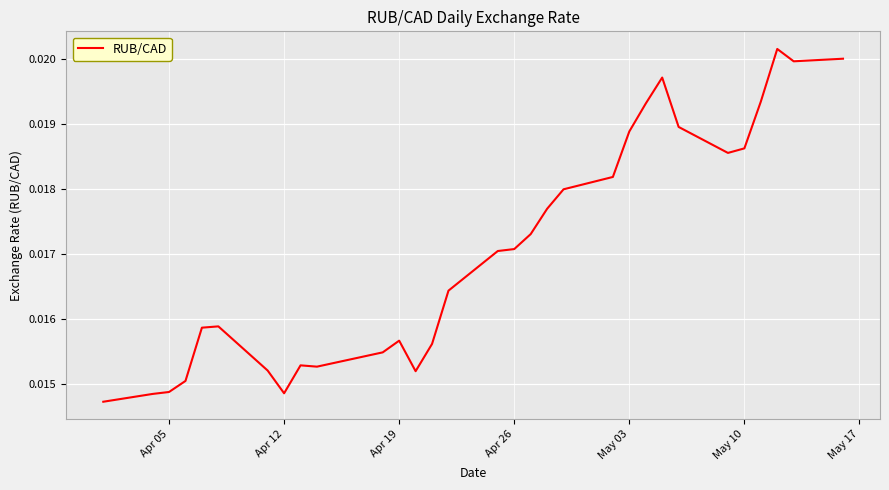

What is the sum of all values?

0.5